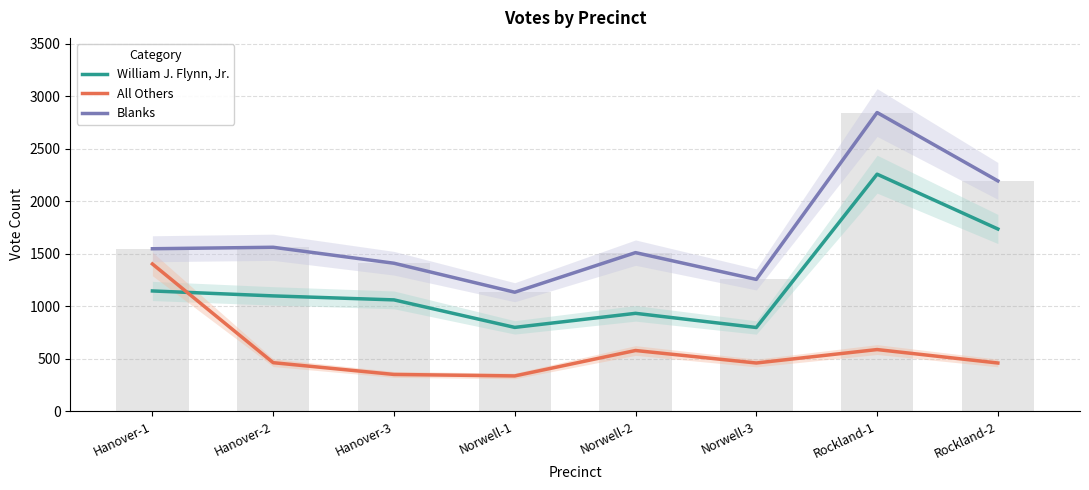

What is the label of the 5th bar from the right?

Norwell-1